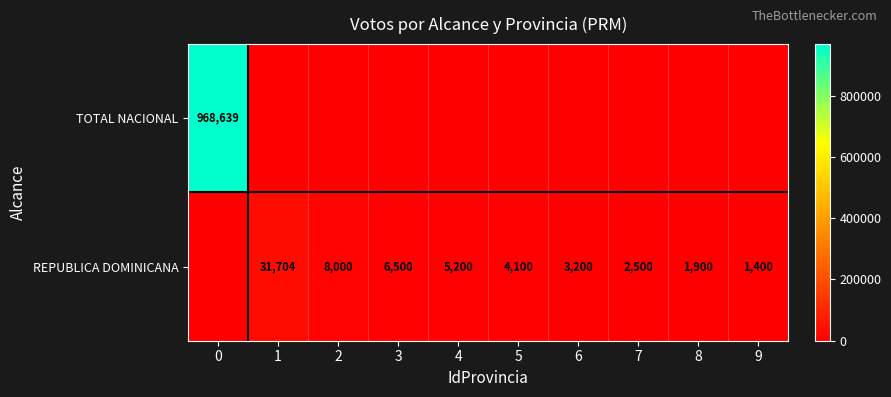

Which has a higher value, 9 or 2?

9